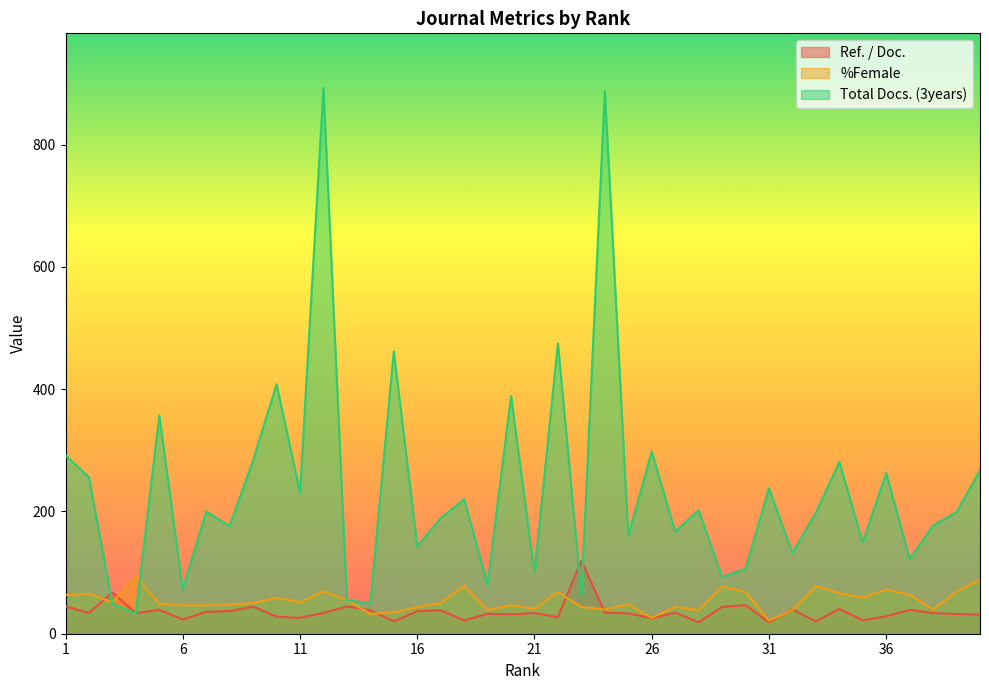

Where is the first local maximum for %Female?

2